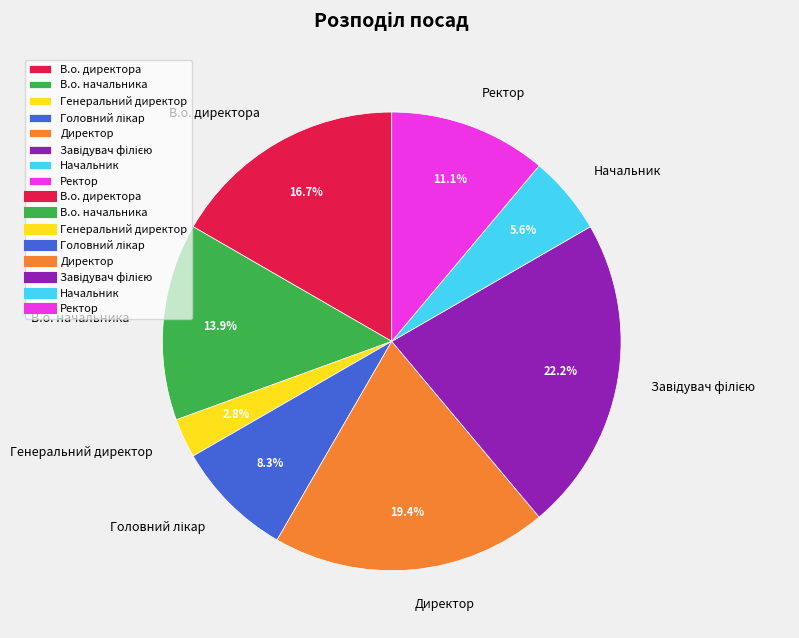

How many slices are in this pie chart?

8